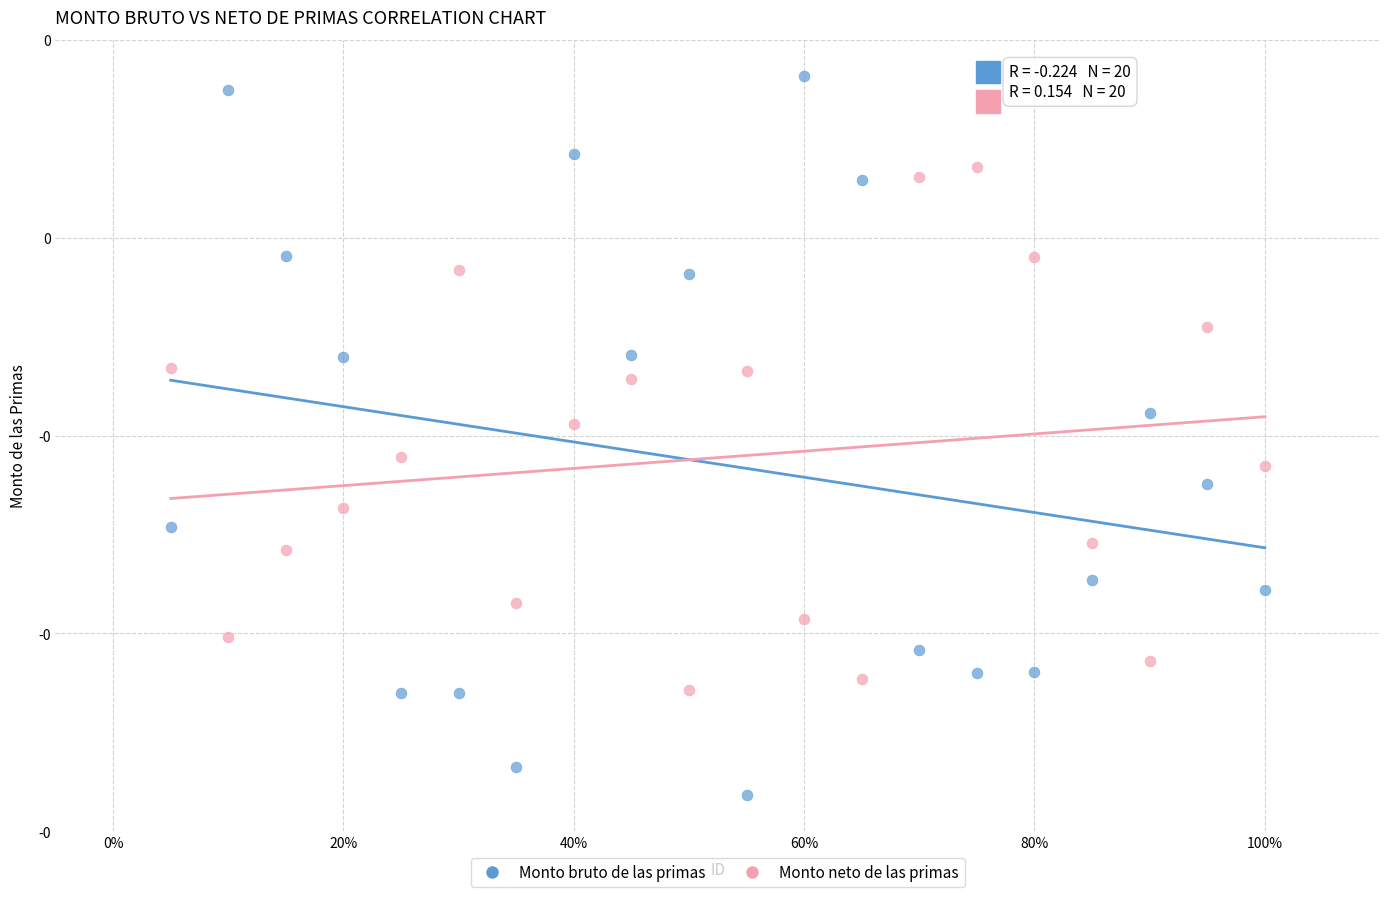

Which series has the largest Y range (max minus min)?

Monto bruto de las primas